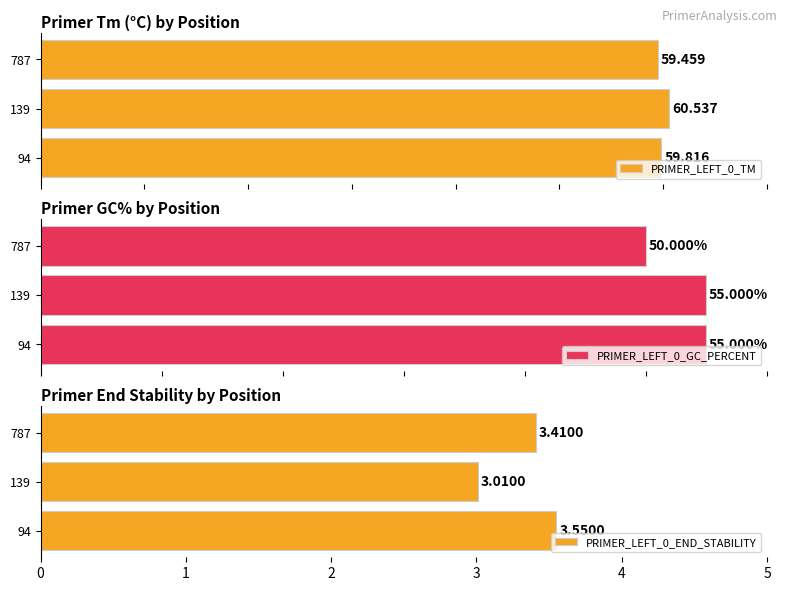

Rank the categories by PRIMER_LEFT_0_END_STABILITY value from lowest to highest.

139, 787, 94